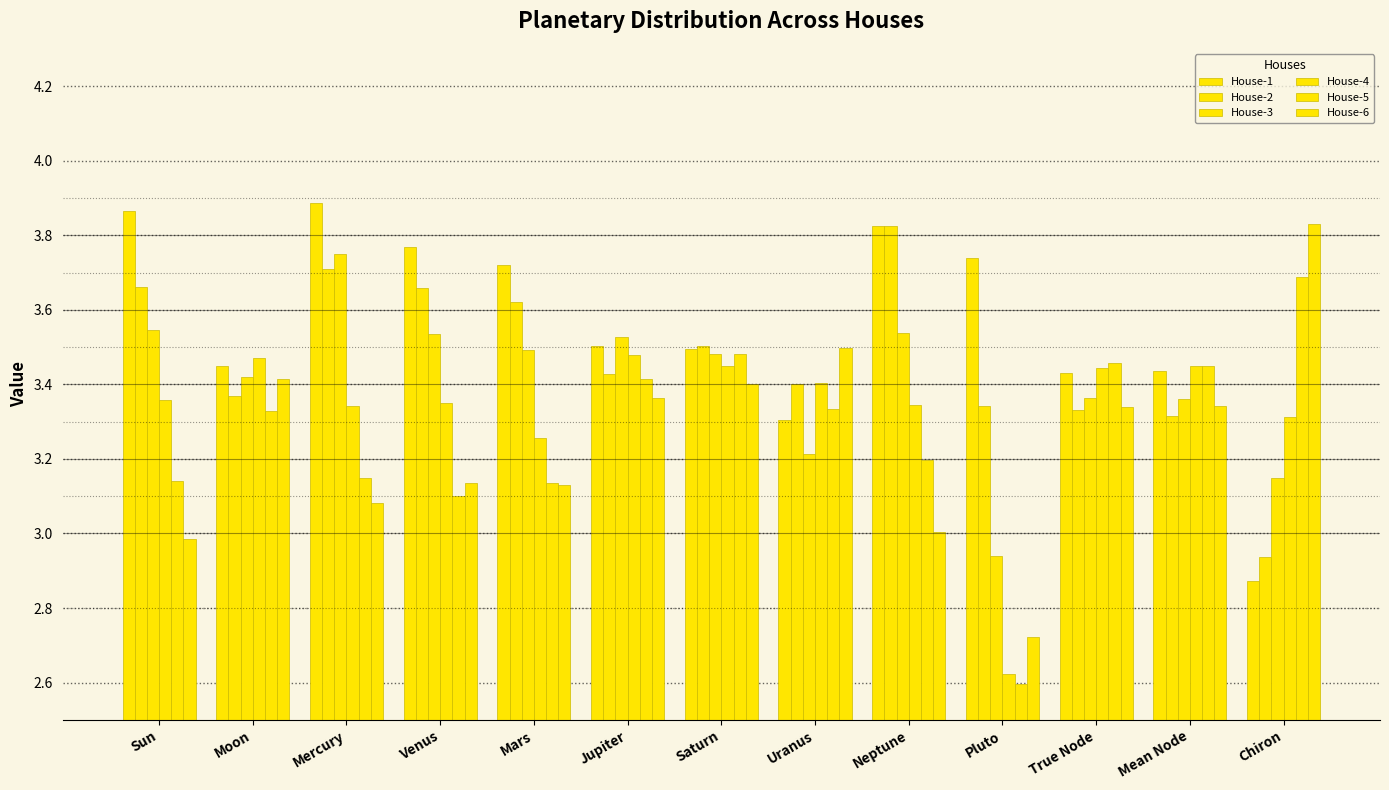

Are the bars grouped side by side (vs. stacked)?

Yes